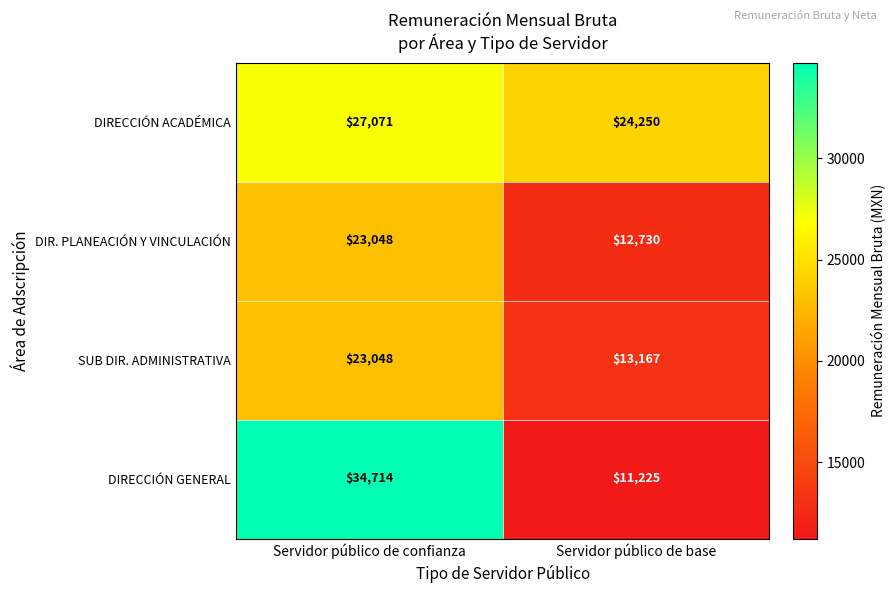

Which series has the largest total across all categories?

DIRECCIÓN ACADÉMICA